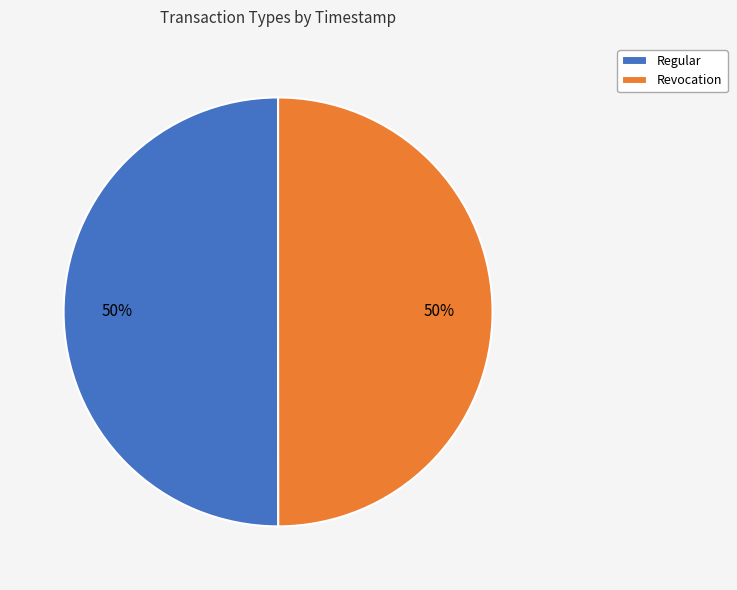

Approximately how many times larger is the value at Regular compared to Revocation?

1.0